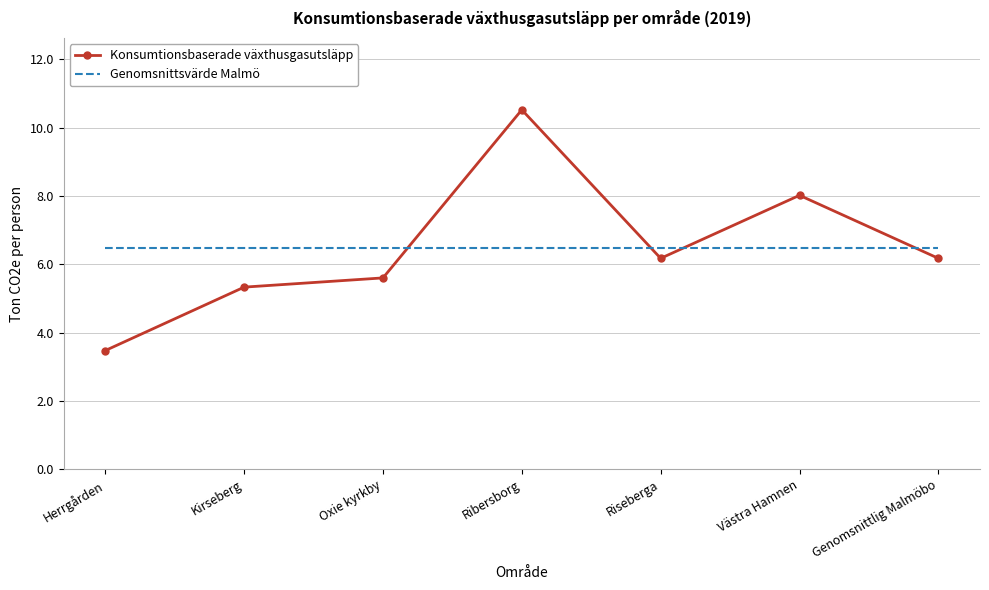

At Västra Hamnen, list the series in order from largest to smallest.

Konsumtionsbaserade växthusgasutsläpp, Genomsnittsvärde Malmö